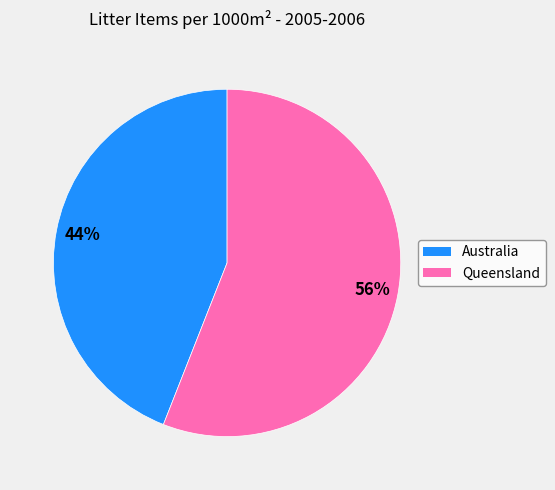

Do Queensland and Australia together represent more than half of the pie?

Yes